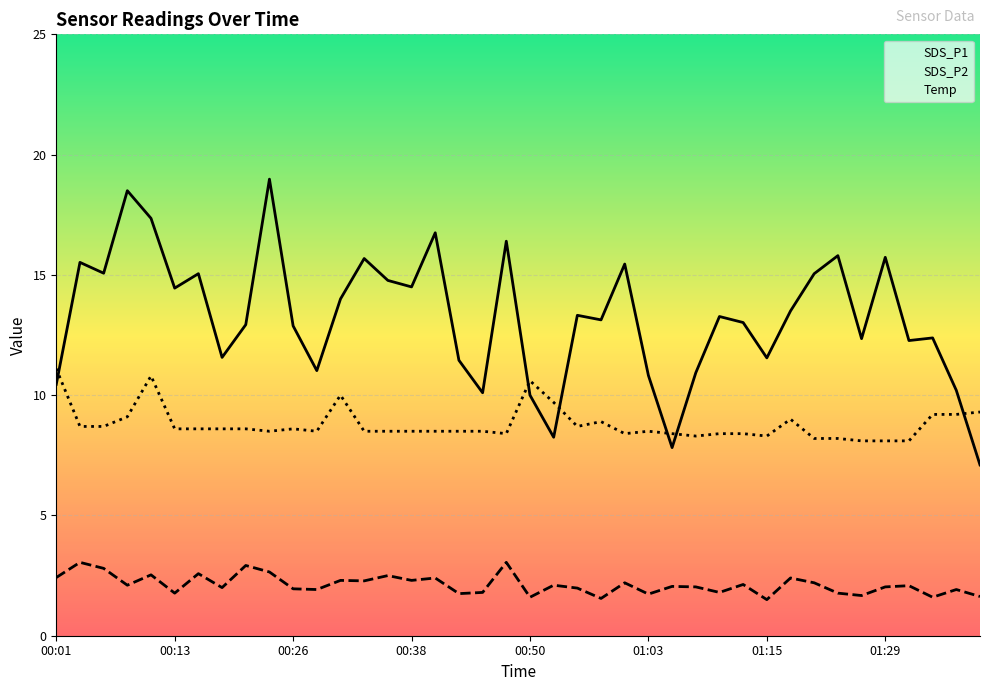

What is the sum of the Temp values at 00:38 and 00:01?

19.6